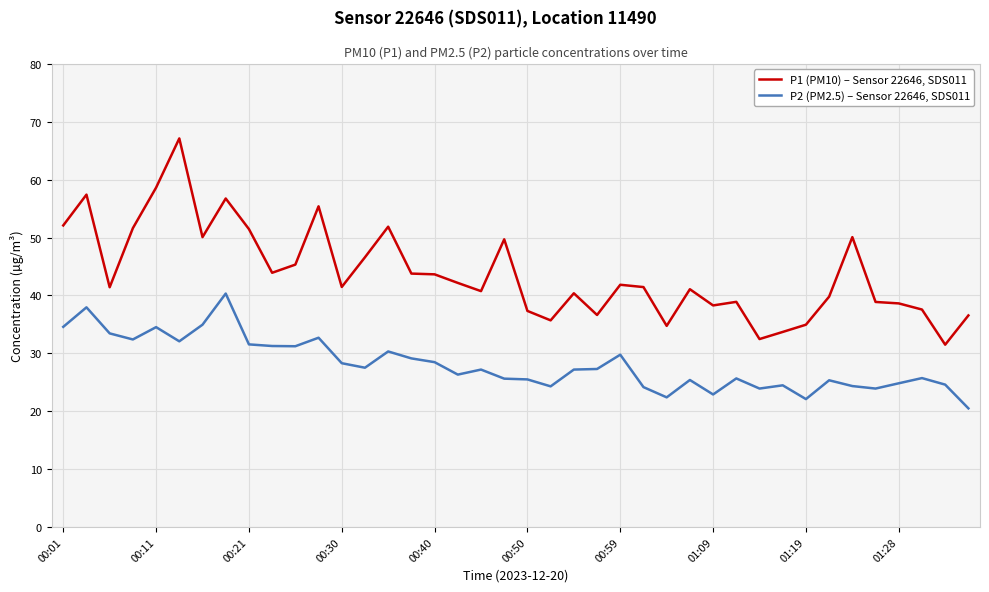

Which series has the largest total across all categories?

P1 (PM10) – Sensor 22646, SDS011